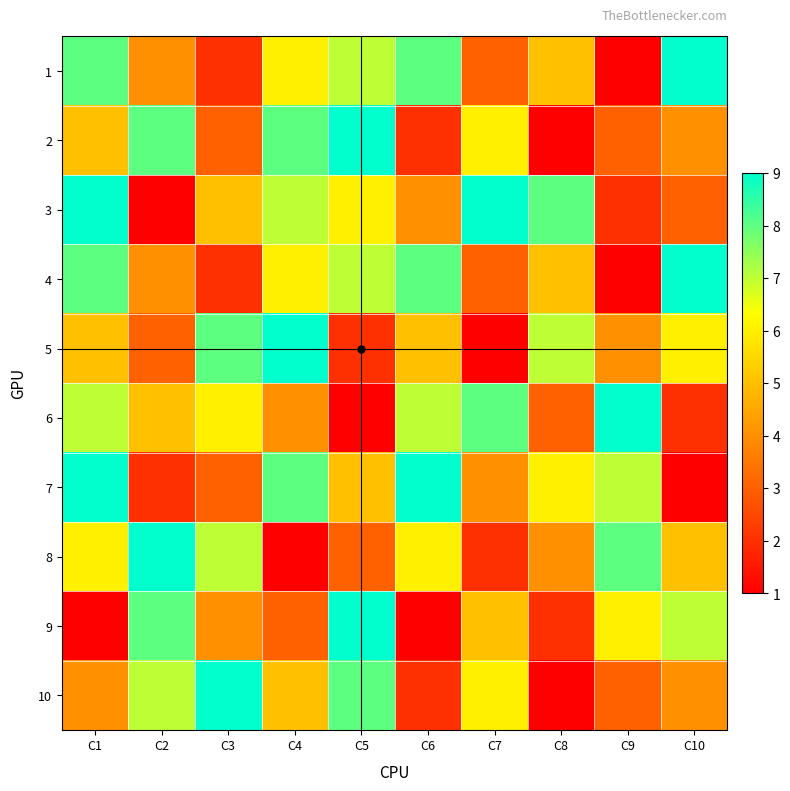

Which label corresponds to the largest value in the chart?

C10